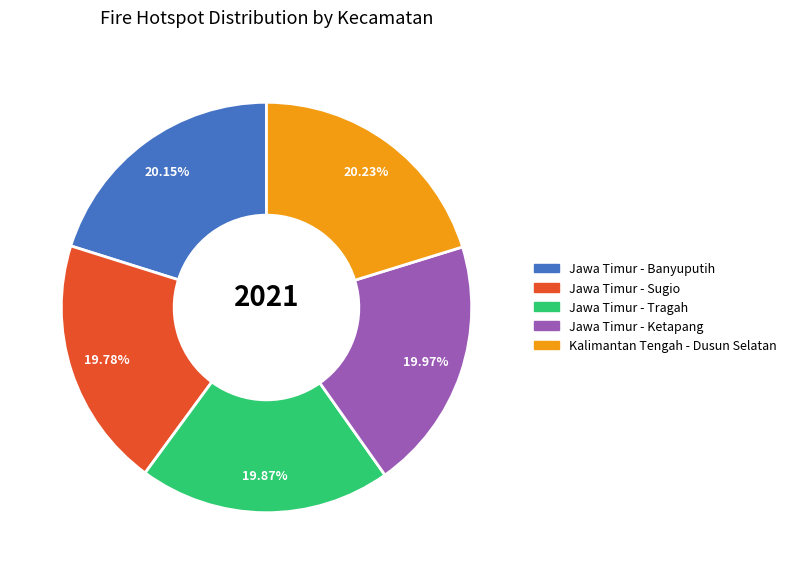

Combined, what portion of the pie is Jawa Timur - Banyuputih and Jawa Timur - Sugio?

39.9%